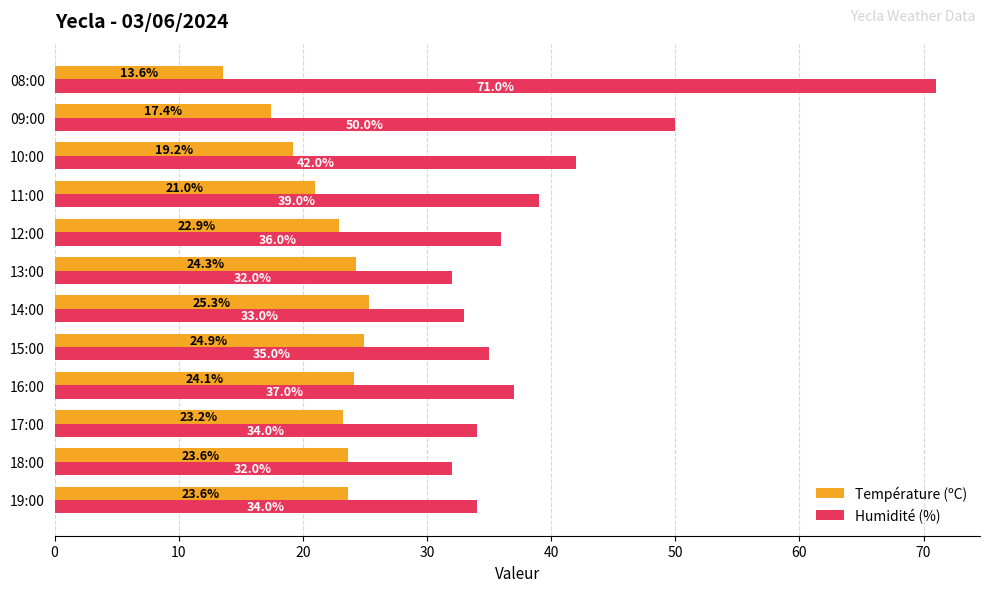

What is the difference between the second highest and second lowest values in the Température (ºC) series?

7.5